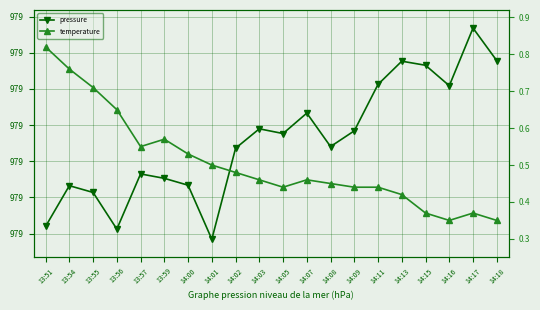

List the series in order of their peak value, highest first.

pressure, temperature